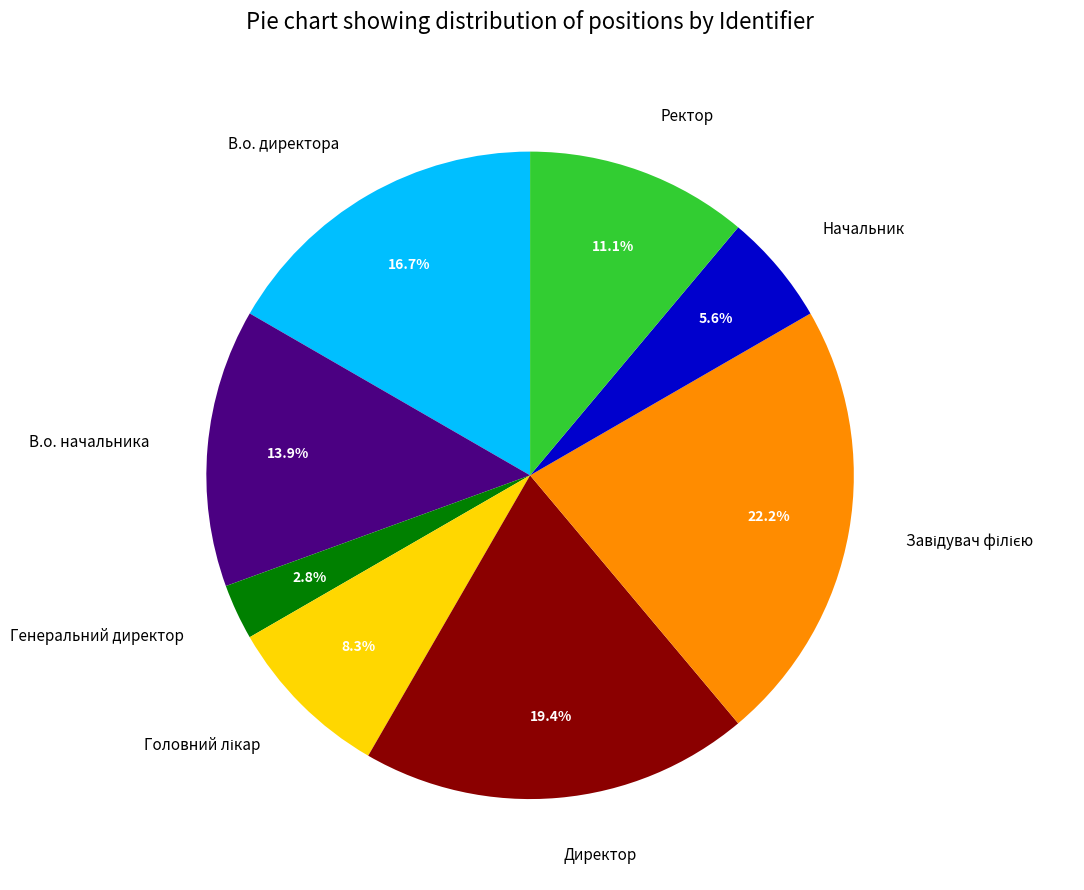

What portion of the pie excludes Ректор?

88.9%